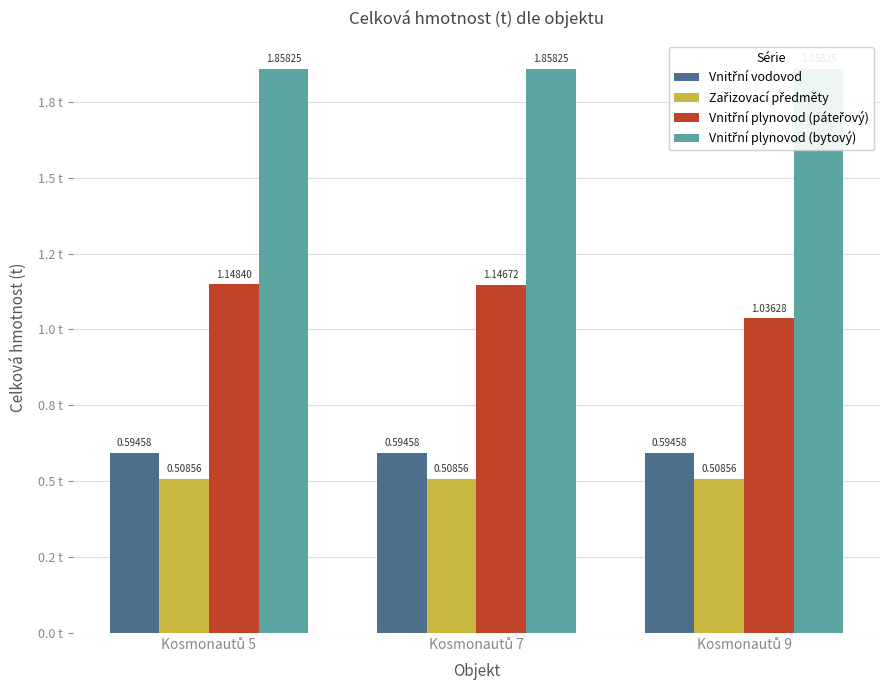

What is the sum of all Vnitřní plynovod (páteřový) values?

3.3